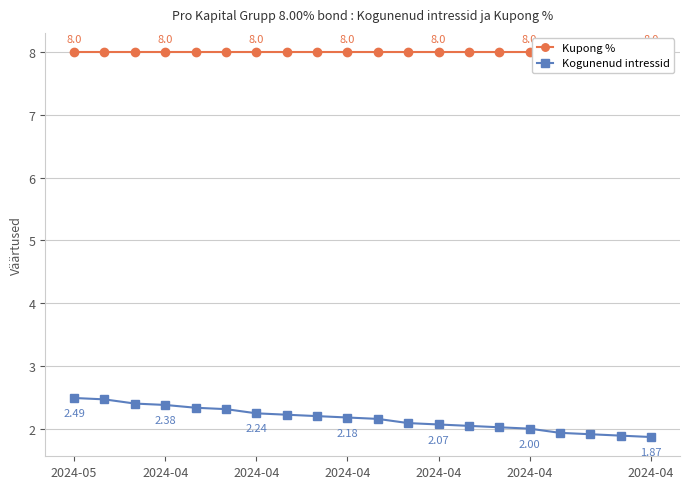

What is the total value across all series at 2024-04?

10.4